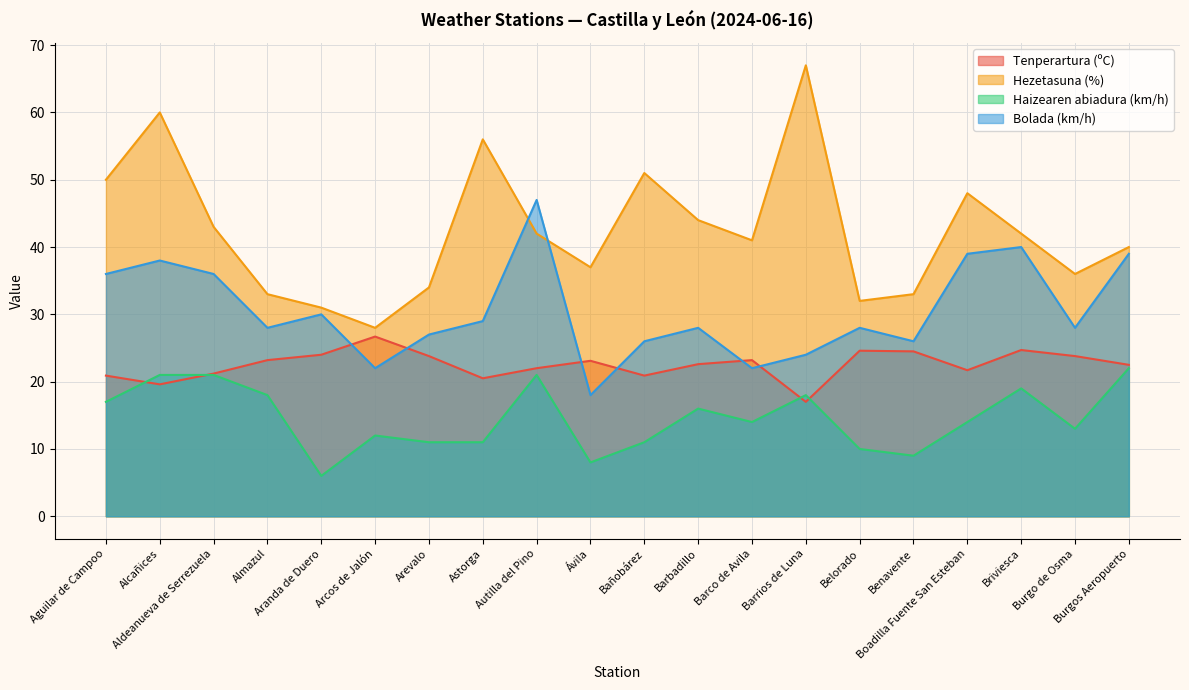

How many categories are shown in the chart?

20